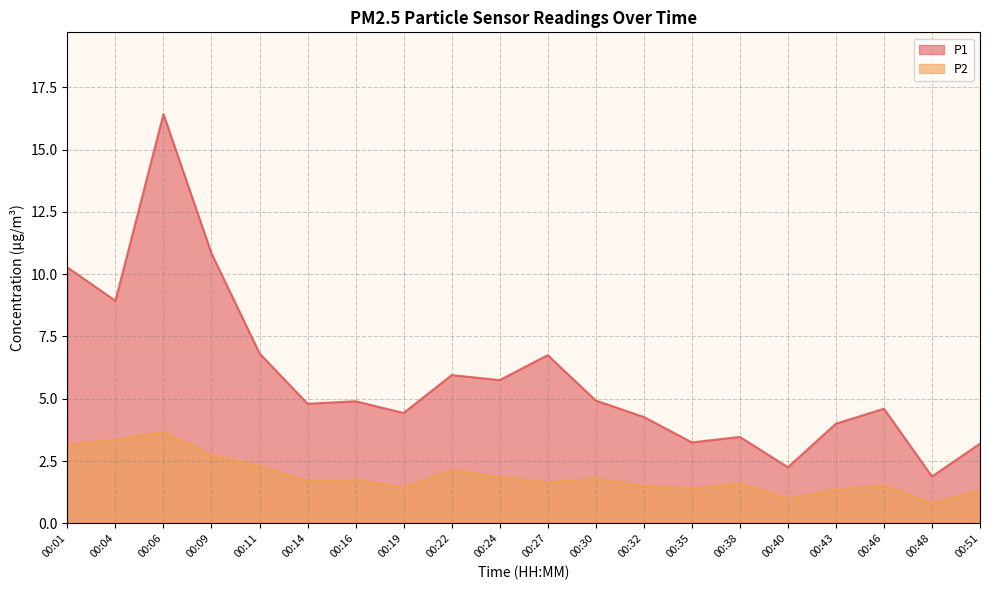

What is the difference between the maximum and second lowest values in the P2 series?

2.7